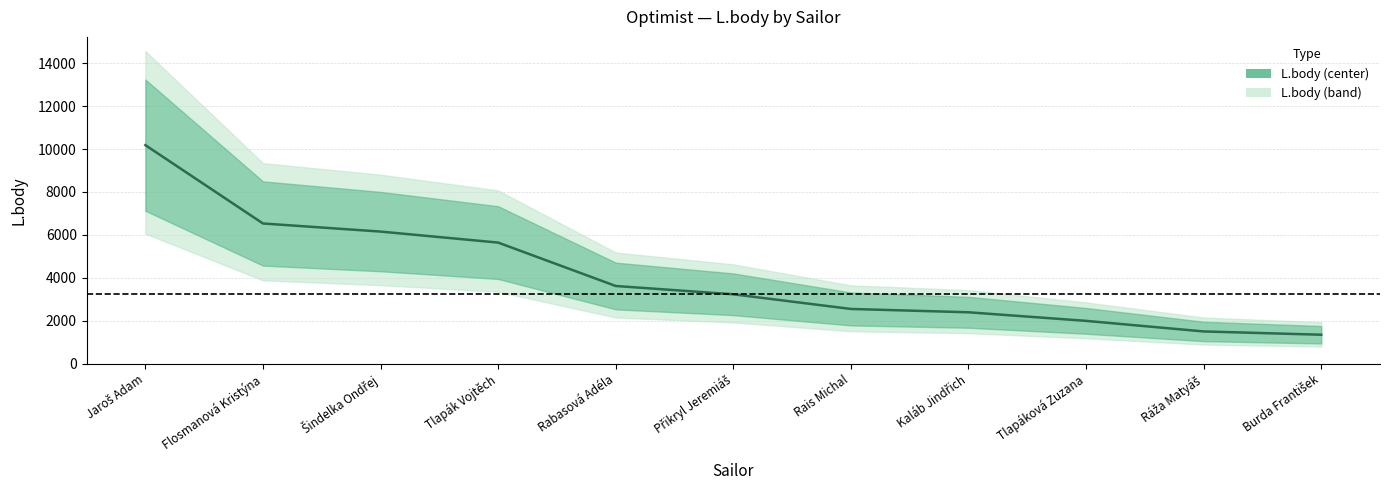

Does the chart have visible grid lines?

Yes